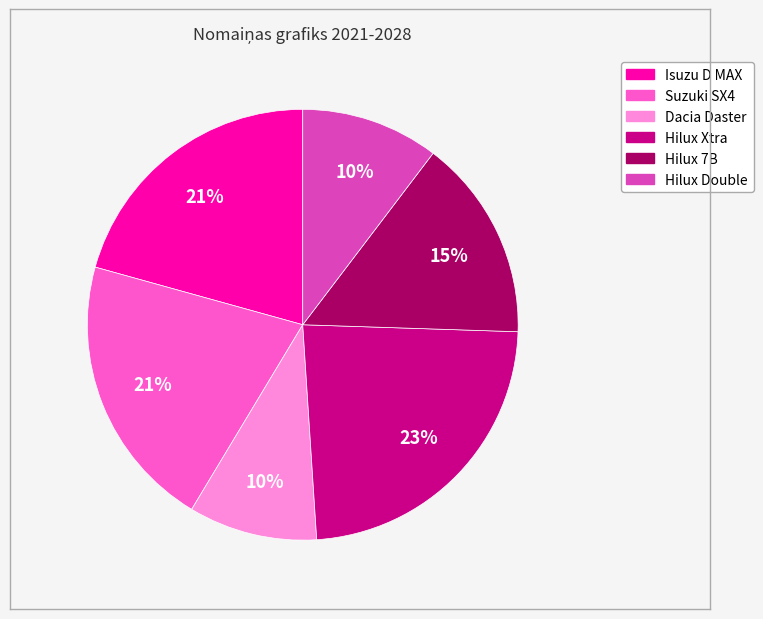

True or false: Dacia Daster accounts for 16% of the total.

False